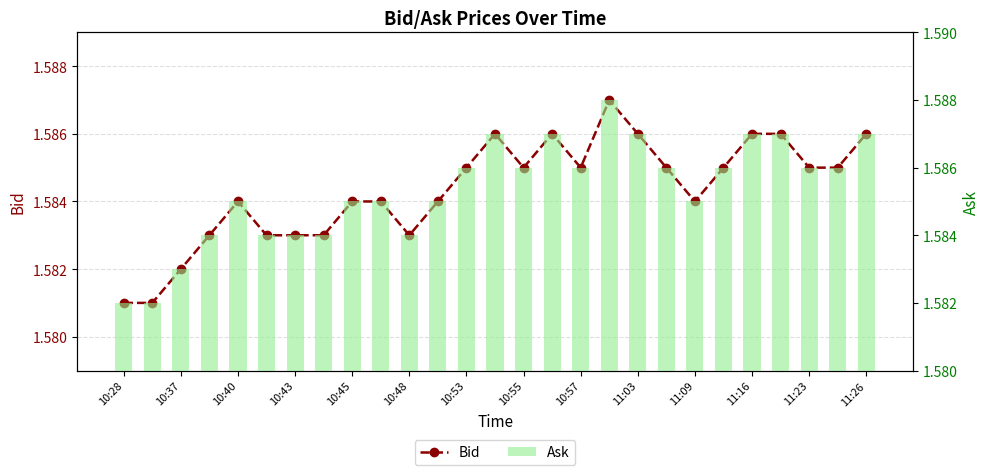

Which label corresponds to the largest value in the chart?

17